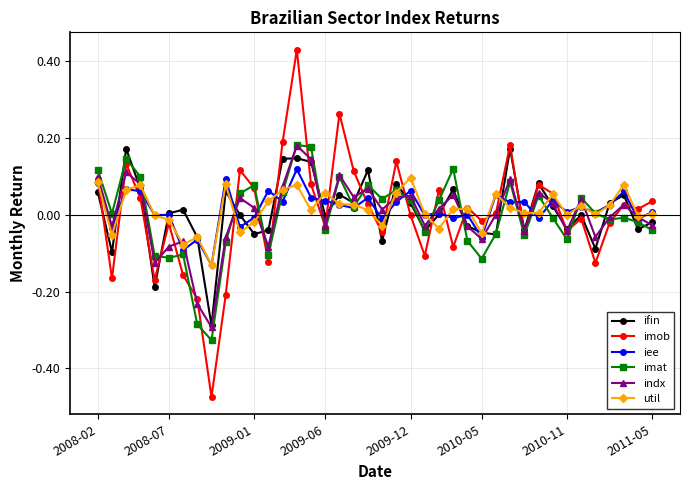

Which series has the largest range (max minus min)?

imob